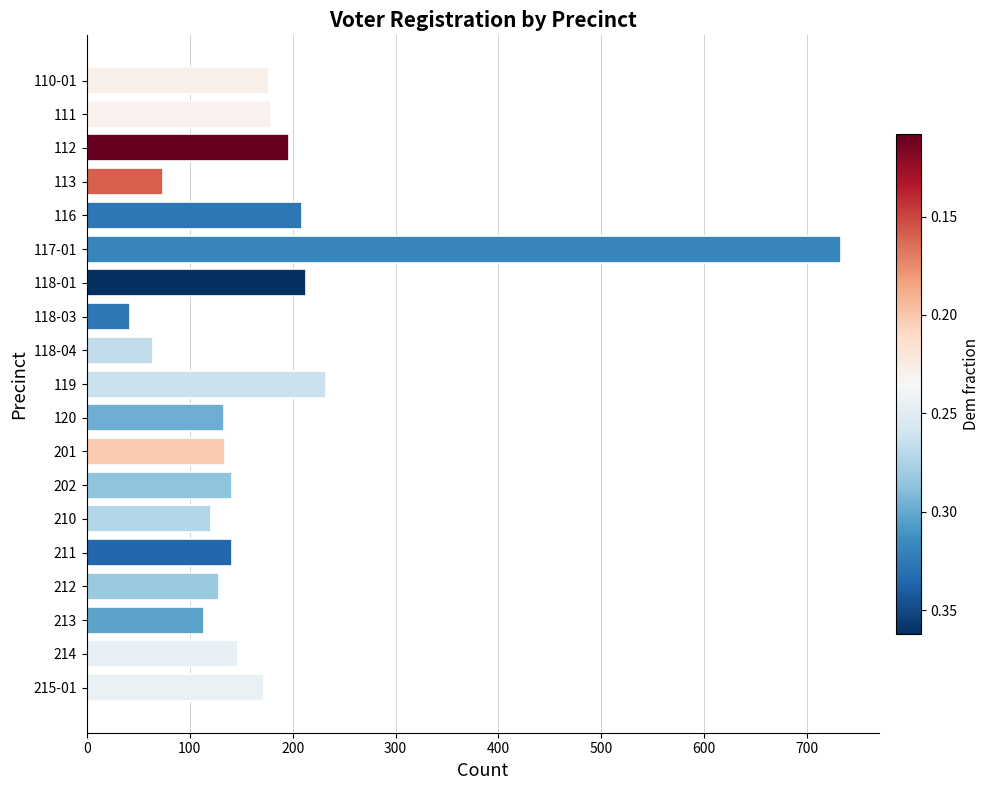

What is the difference between the second highest and second lowest values?

168